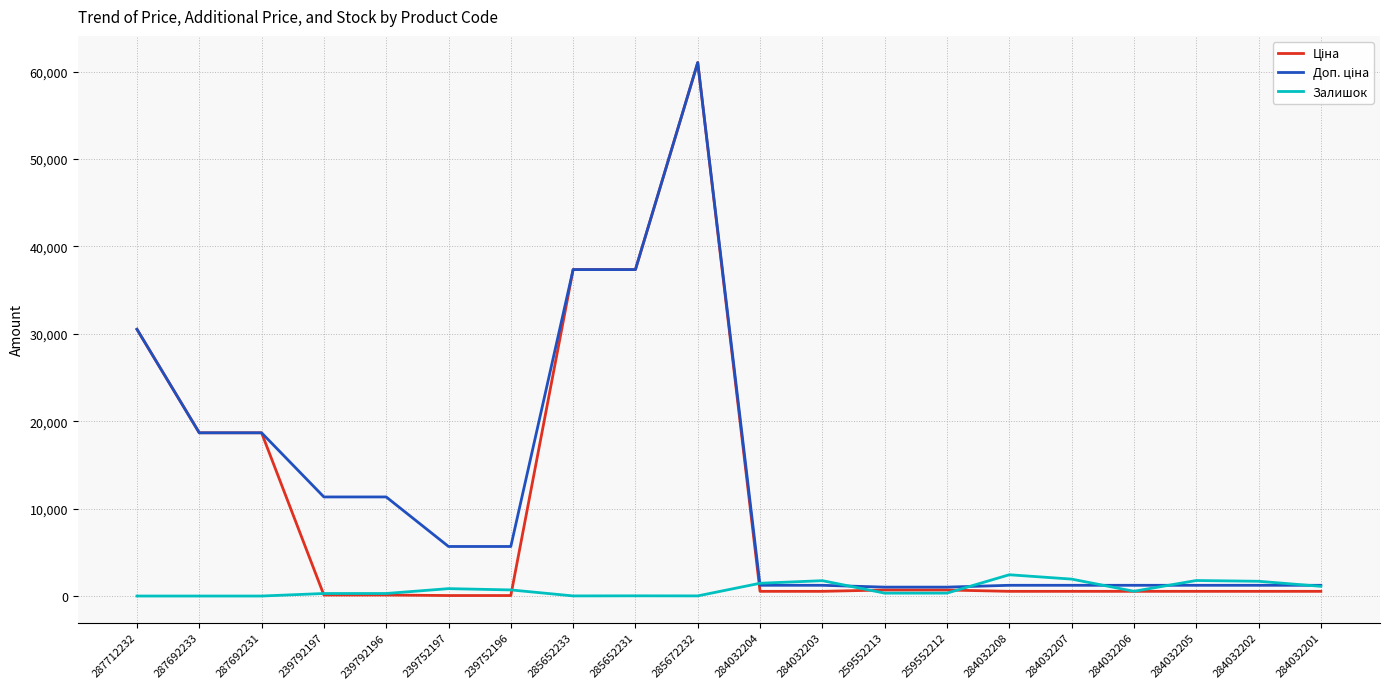

What is the sum of the Залишок values at 239752197 and 284032207?

2781.0